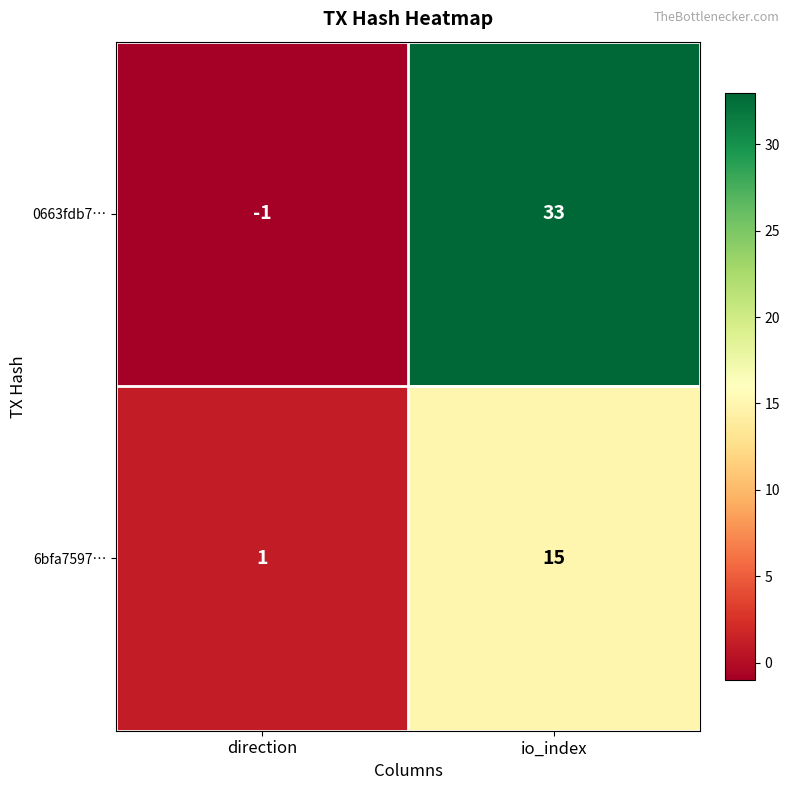

What is the difference between the maximum and minimum values in the 0663fdb7… series?

34